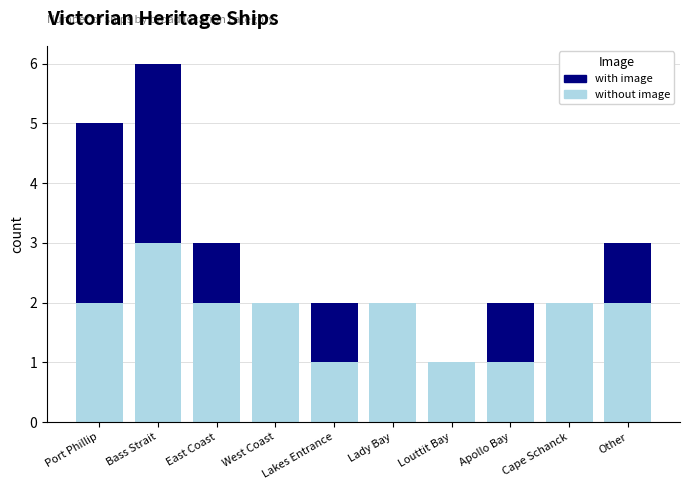

What is the highest value of the without image series?

3